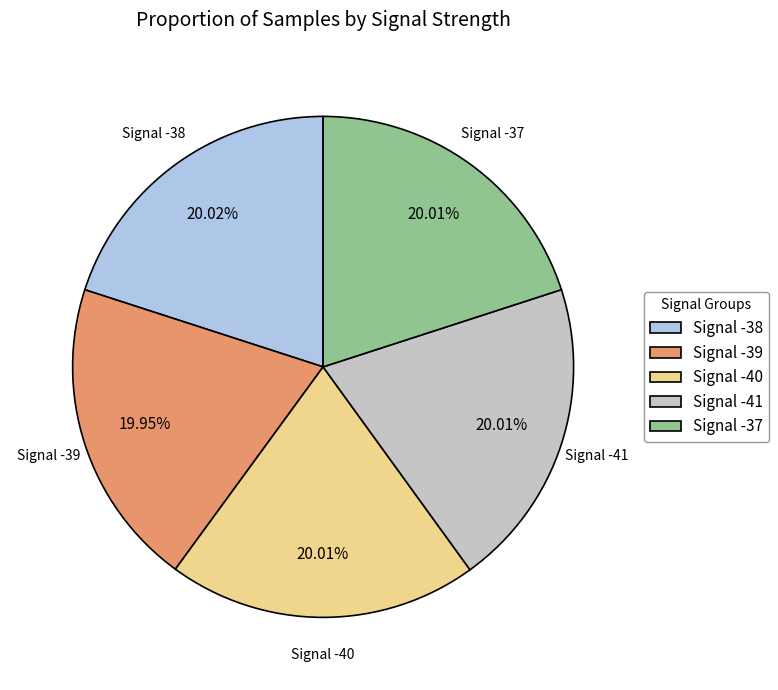

Does Signal -39 account for over 50% of the chart?

No